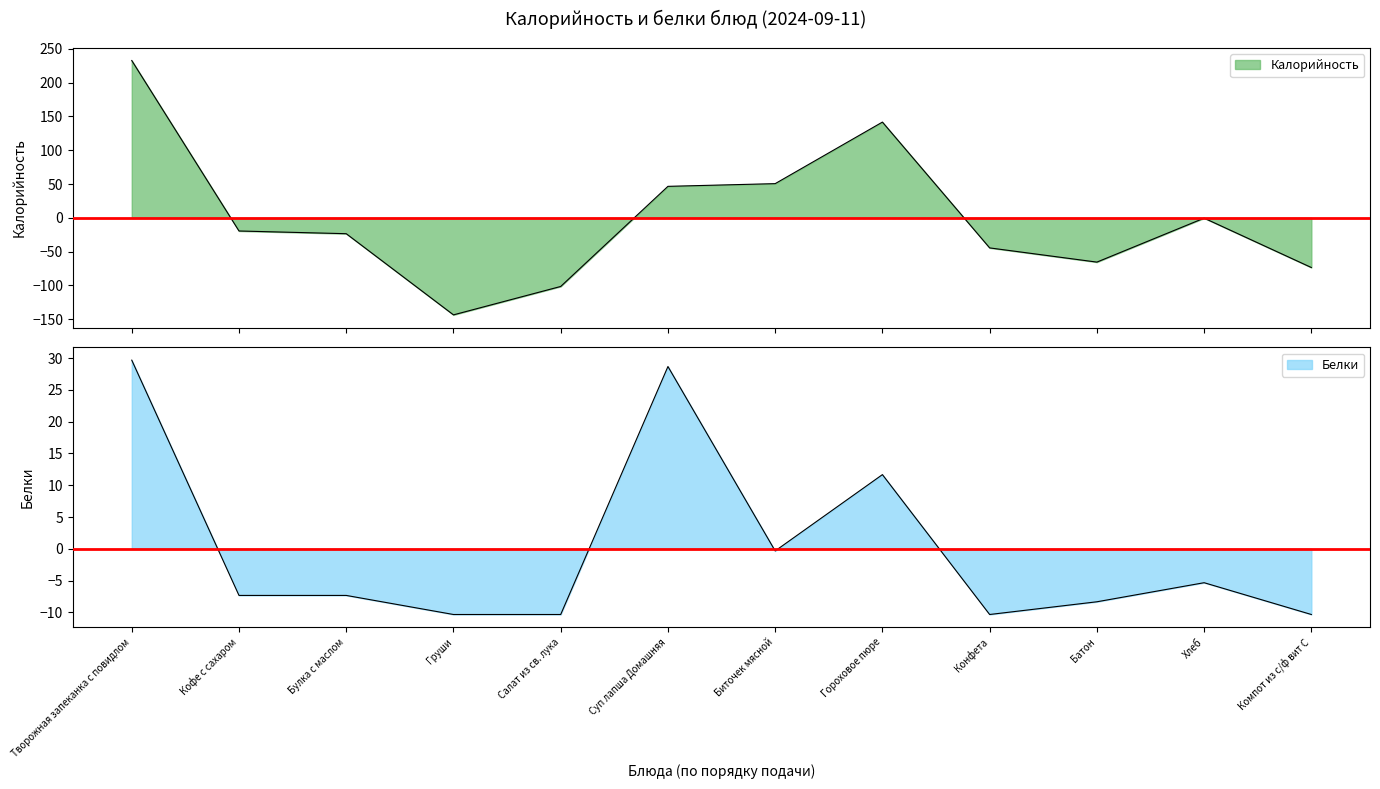

How many values in the Калорийность series exceed -19?

5